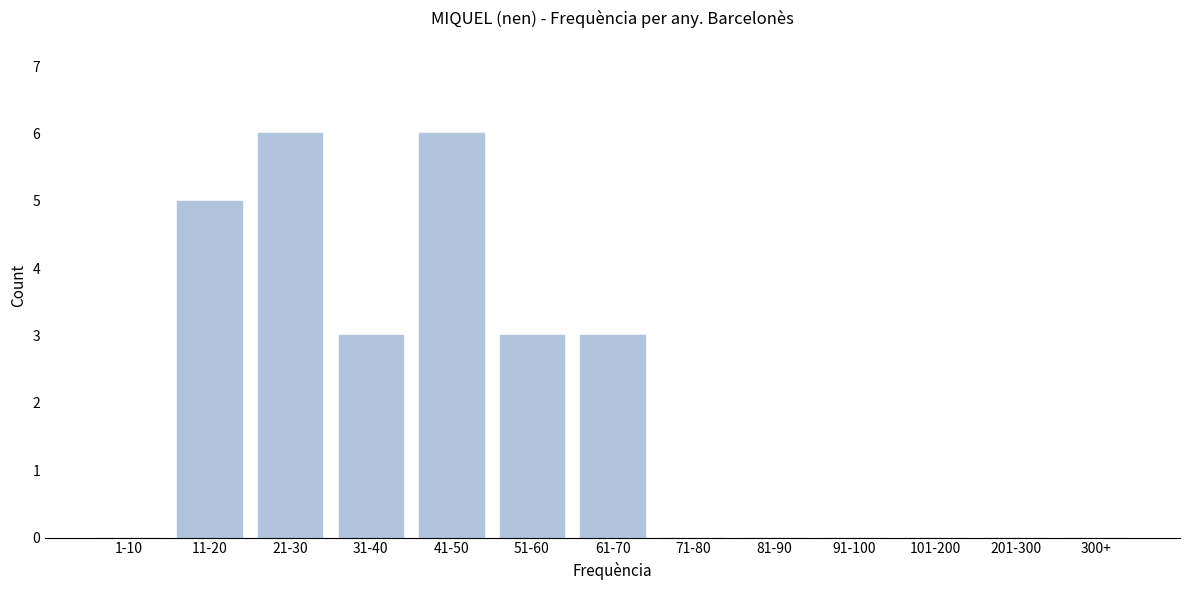

Reading right to left, extract all data points from this chart.

300+=0	201-300=0	101-200=0	91-100=0	81-90=0	71-80=0	61-70=3	51-60=3	41-50=6	31-40=3	21-30=6	11-20=5	1-10=0